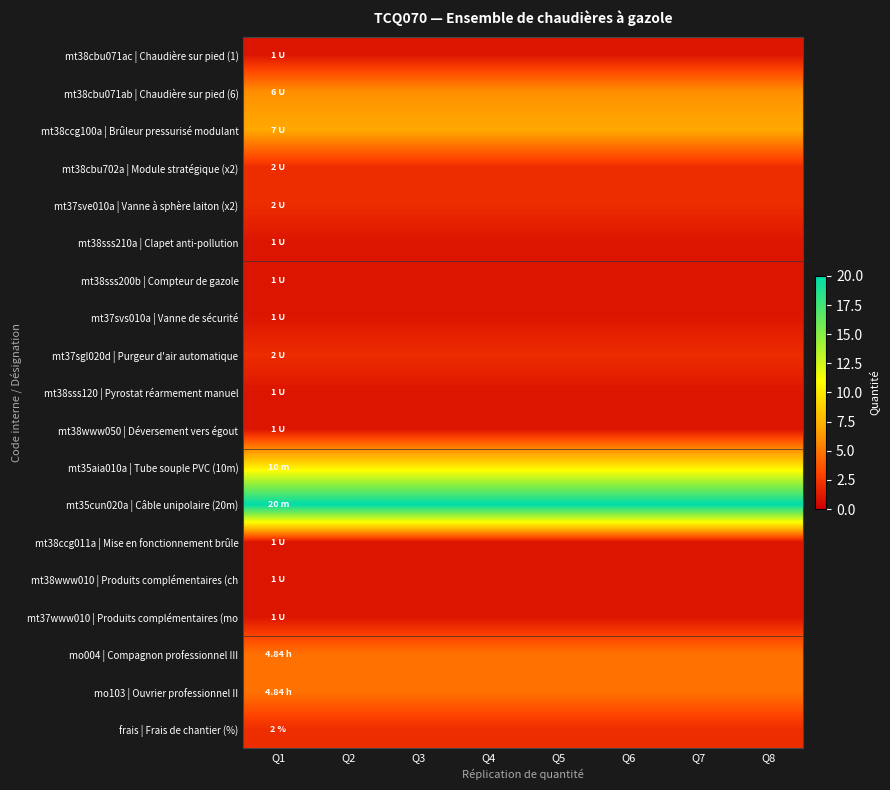

What is the approximate value of mt35aia010a | Tube souple PVC (10m) at Q4?

10.0